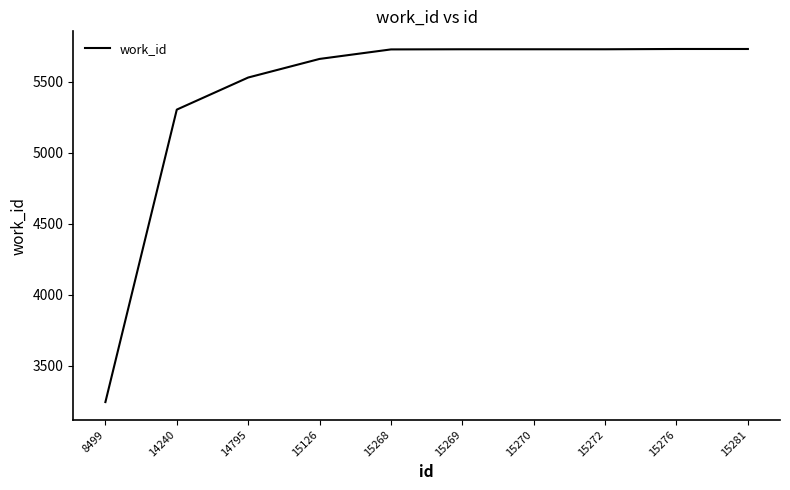

What is the smallest value displayed?

3245